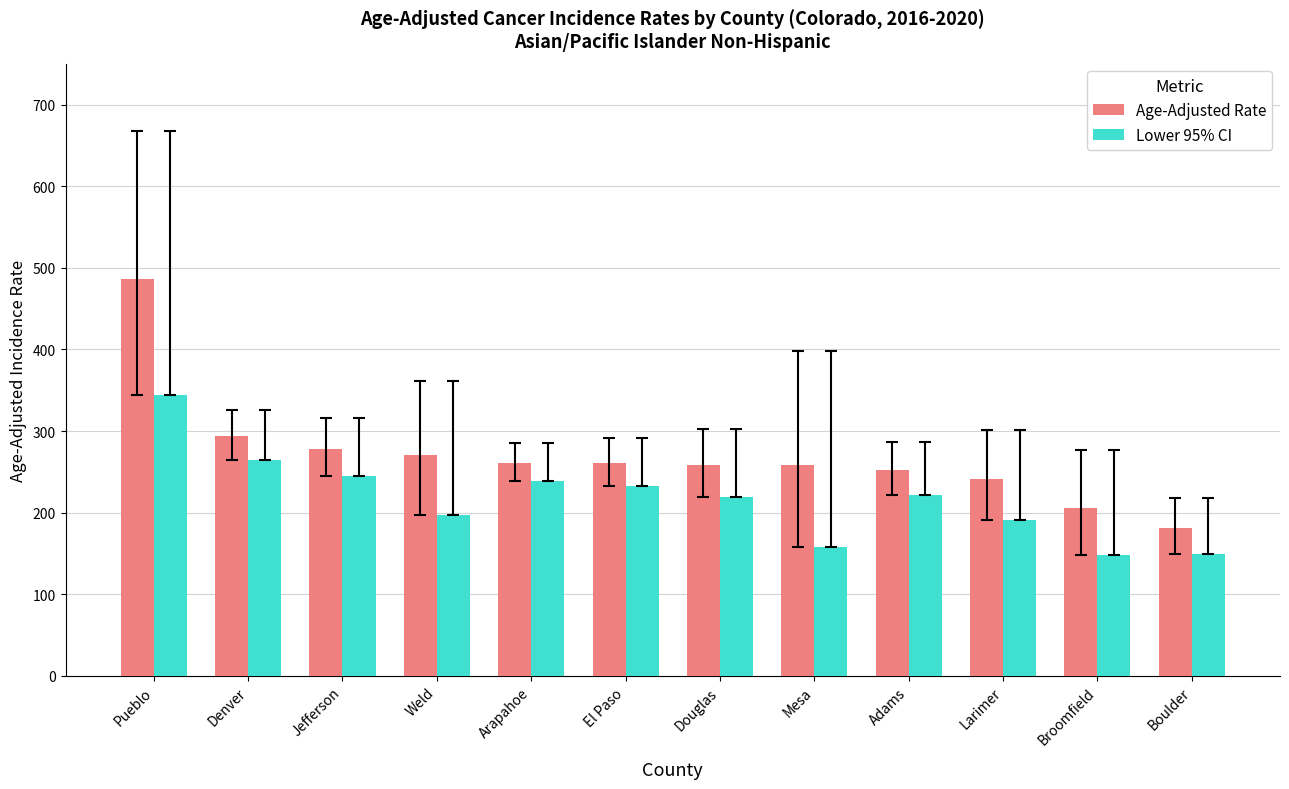

Which series changed the most between Pueblo and Broomfield?

Age-Adjusted Rate